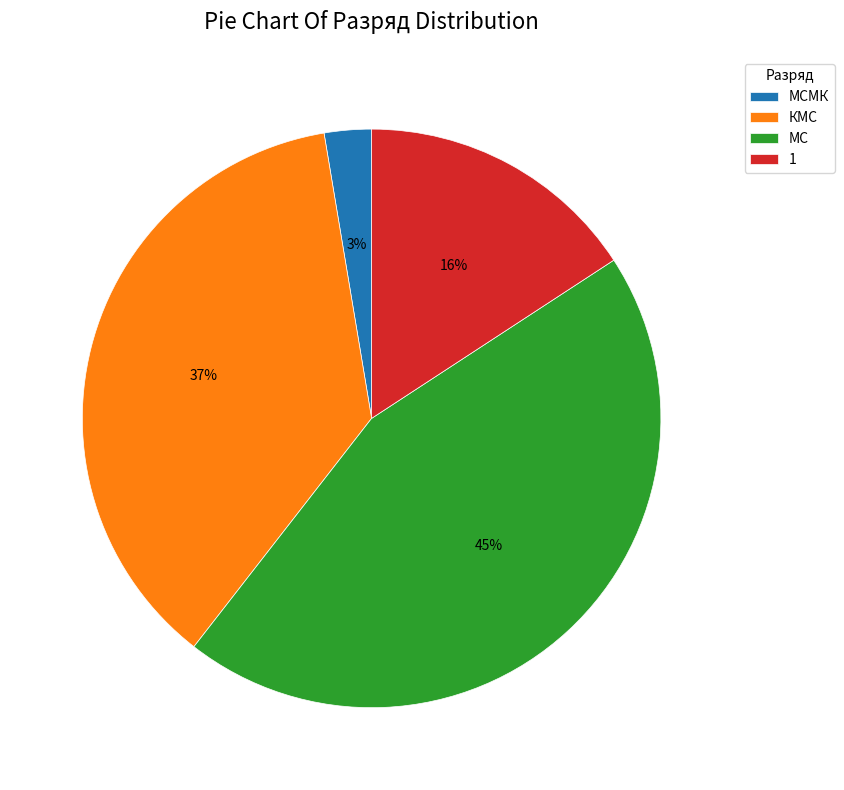

Is the sum of 1 and МСМК greater than half?

No